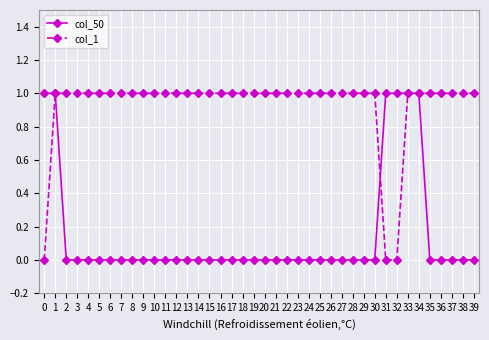

True or false: col_50 has a value of 1 at 9.

False